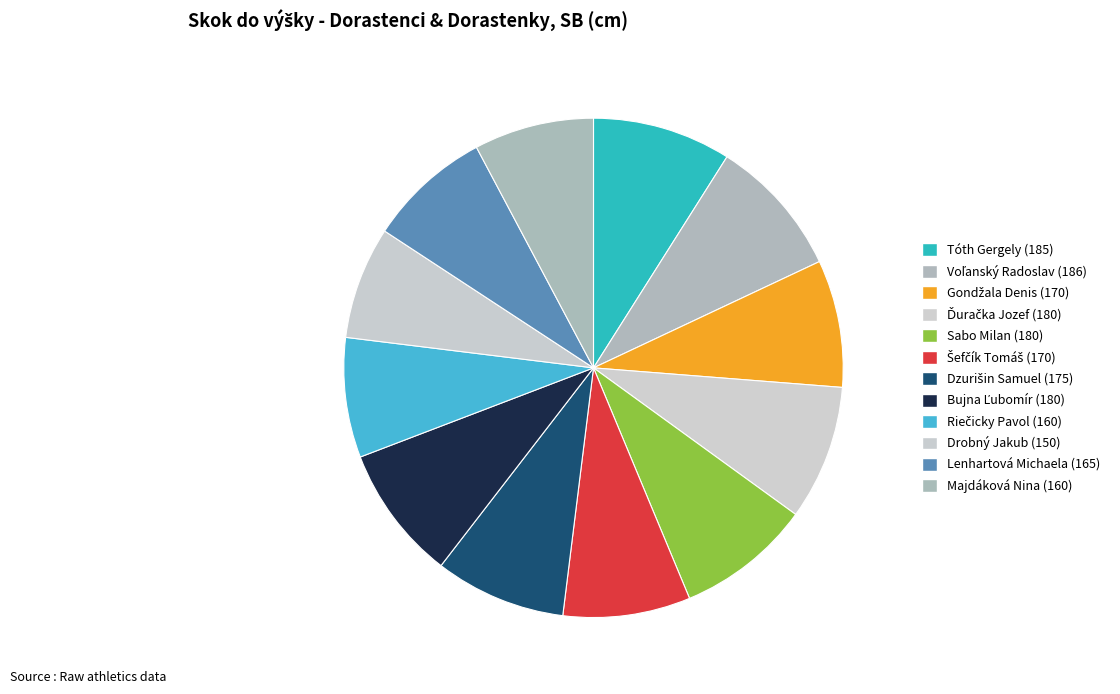

What is the largest slice in the pie chart?

Dorastenci - Voľanský Radoslav